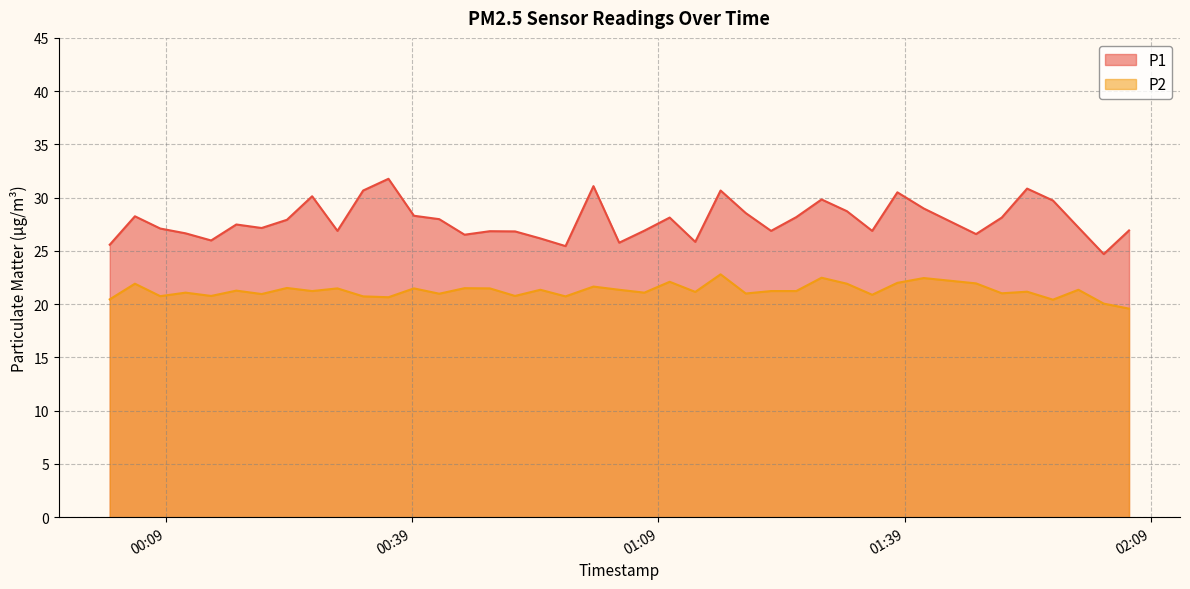

List the series in order of their overall mean, highest first.

P1, P2